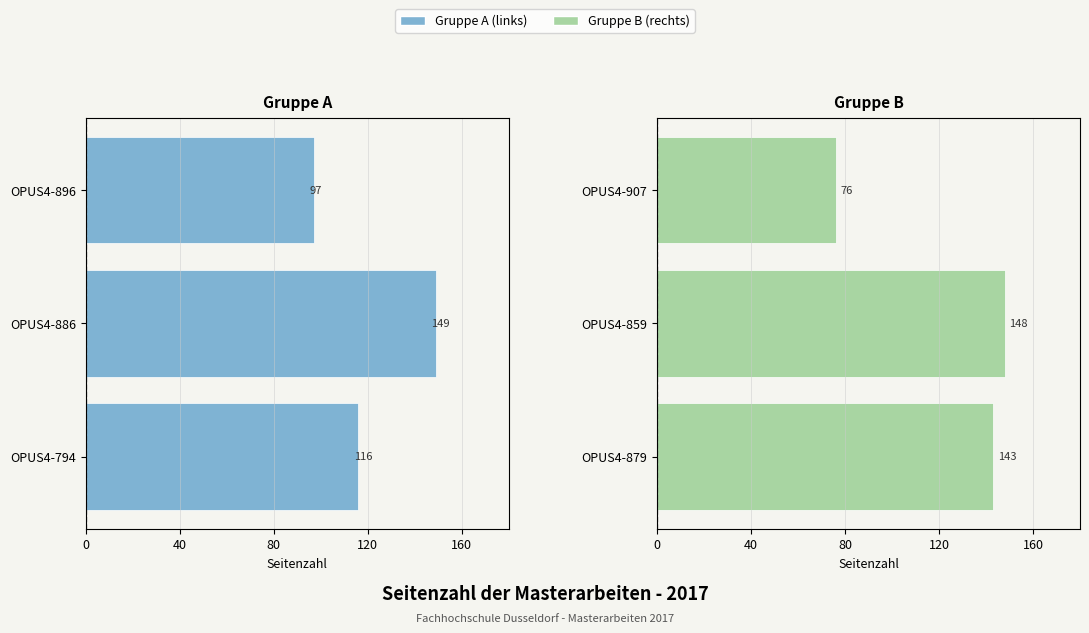

How many bars are there in total?

6